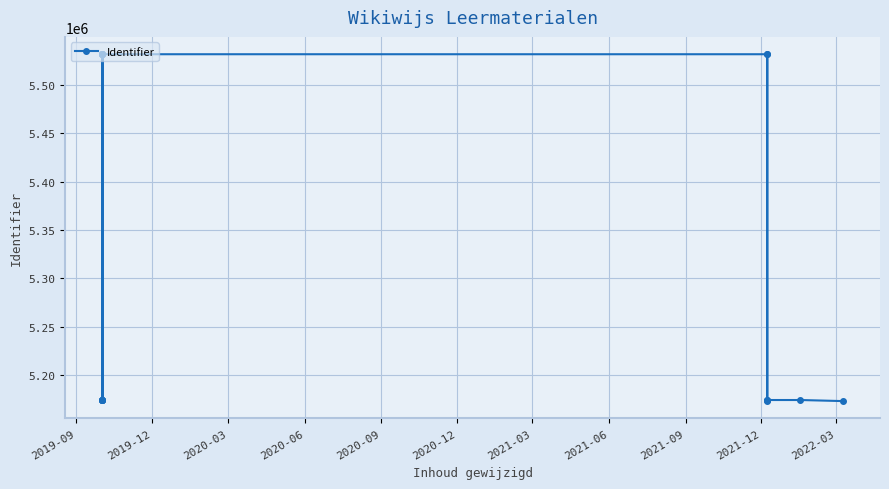

What is the change in value from 2019-12 to 2020-12?

+14